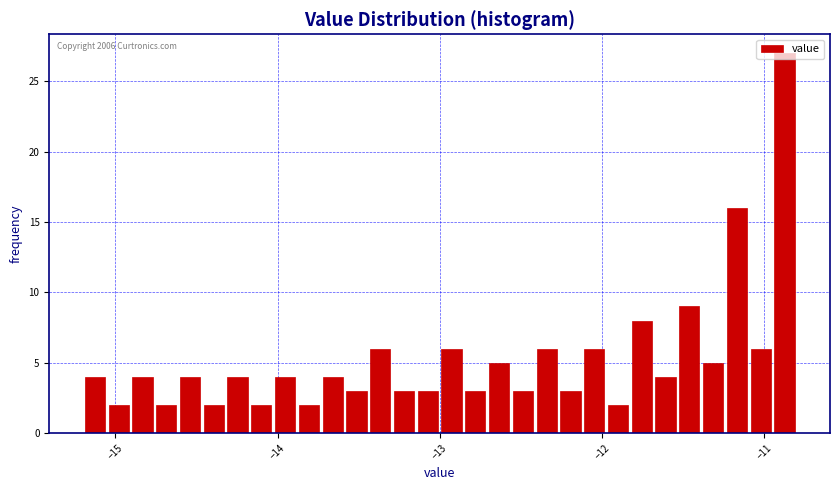

Read against the x-axis, roughly where is the centre of the tallest bar?

-10.9